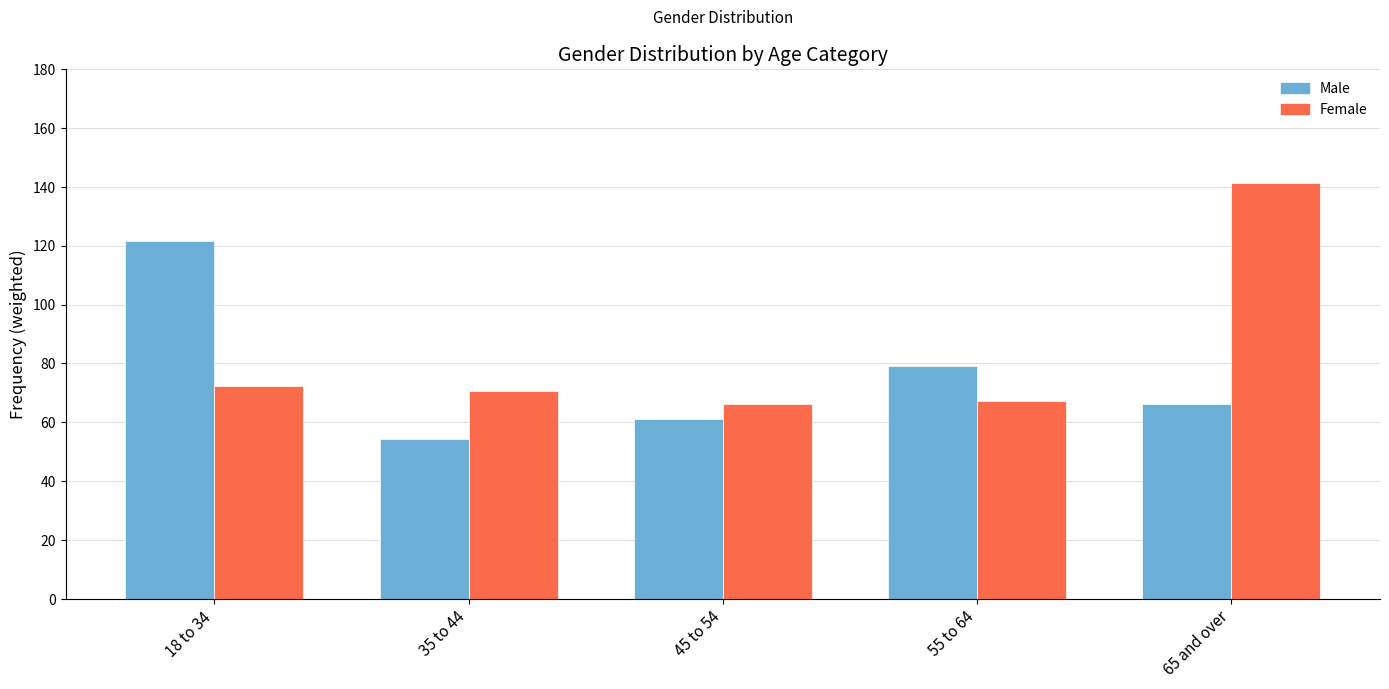

How many distinct data groups are displayed?

2